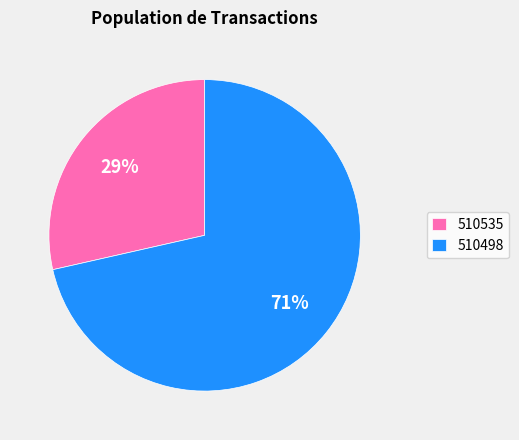

To the nearest percent, what is the average slice percentage?

50%